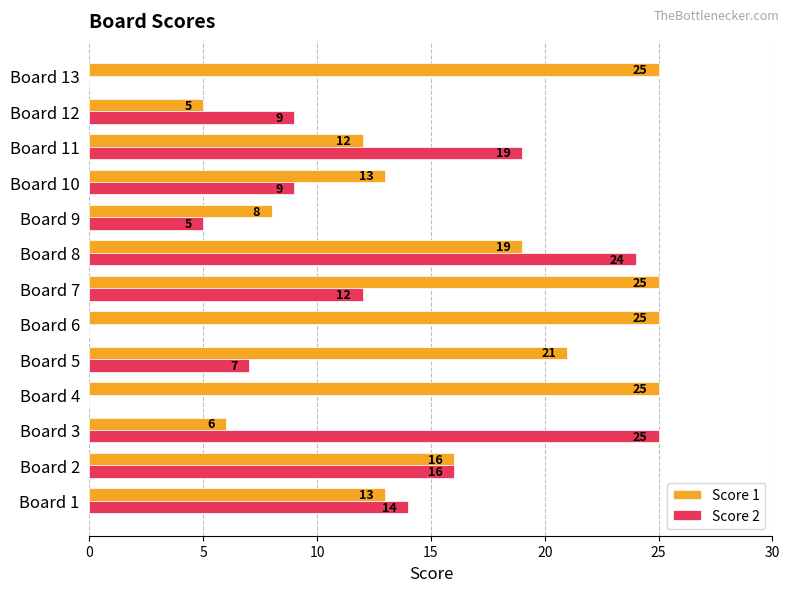

What is the total value across all series at Board 5?

28